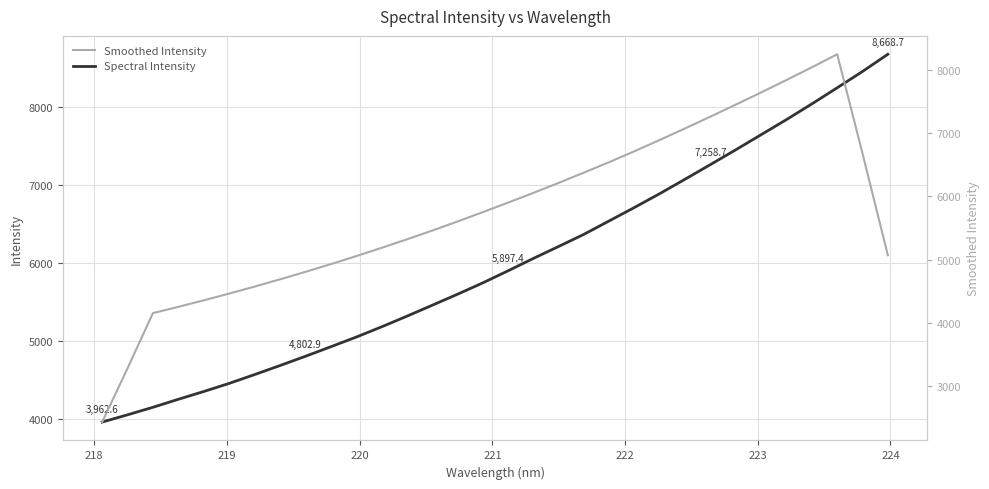

What is the minimum value for Spectral Intensity?

3962.6